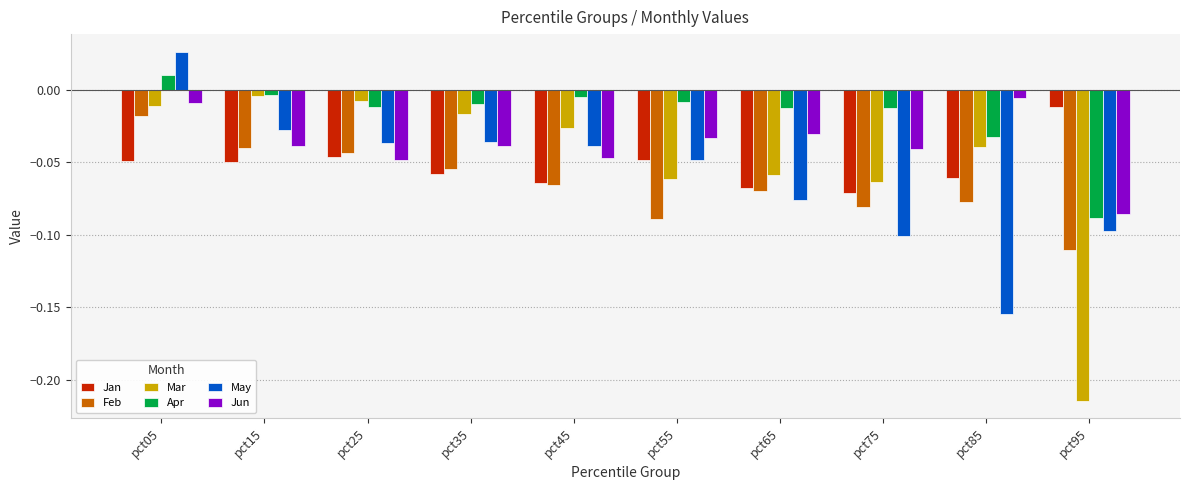

Is it true that May equals -0.1 at pct65?

True